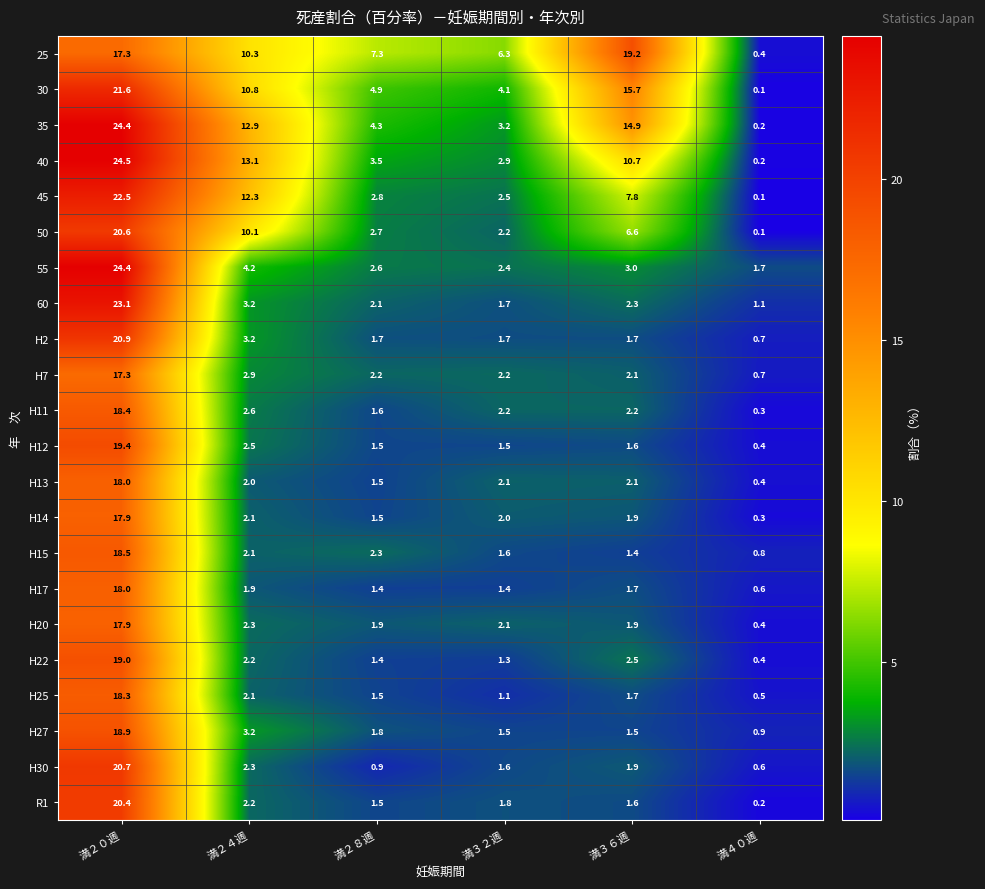

What is the difference between the second highest and second lowest values in the H13 series?

0.6